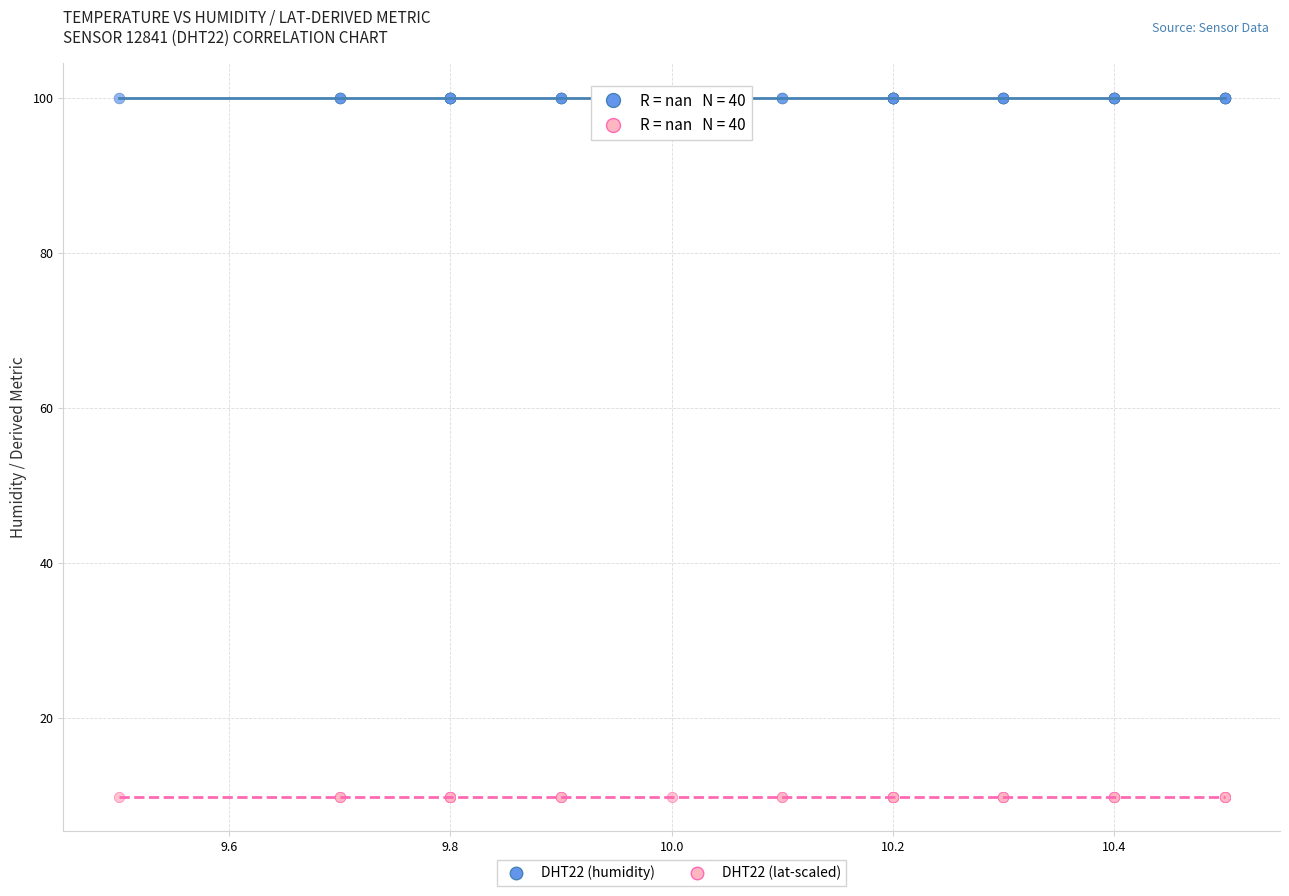

Which series reaches the maximum Y coordinate?

DHT22 (humidity)